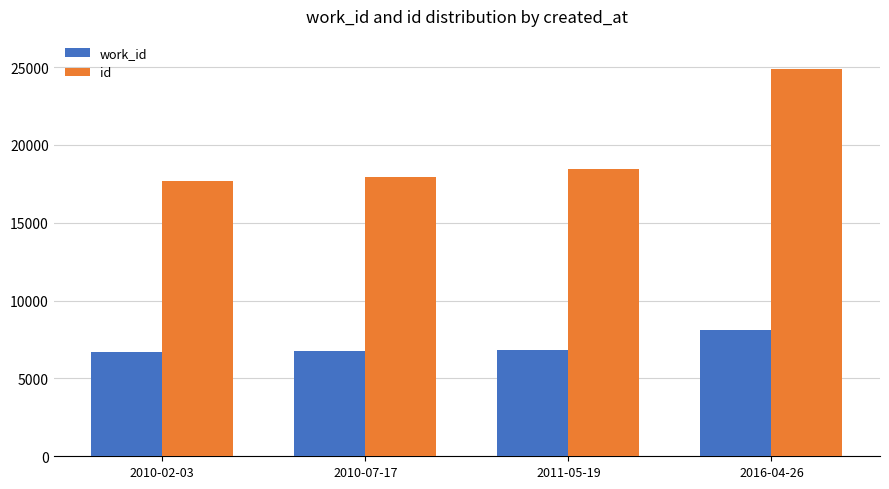

List the series in order of their overall mean, lowest first.

work_id, id